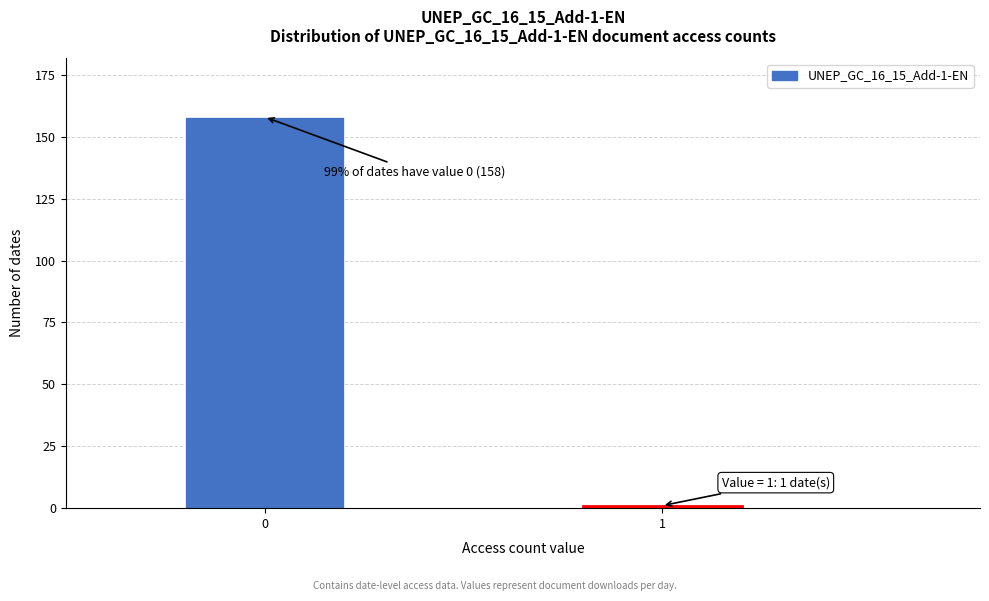

Reading right to left, extract all data points from this chart.

1=1	0=158